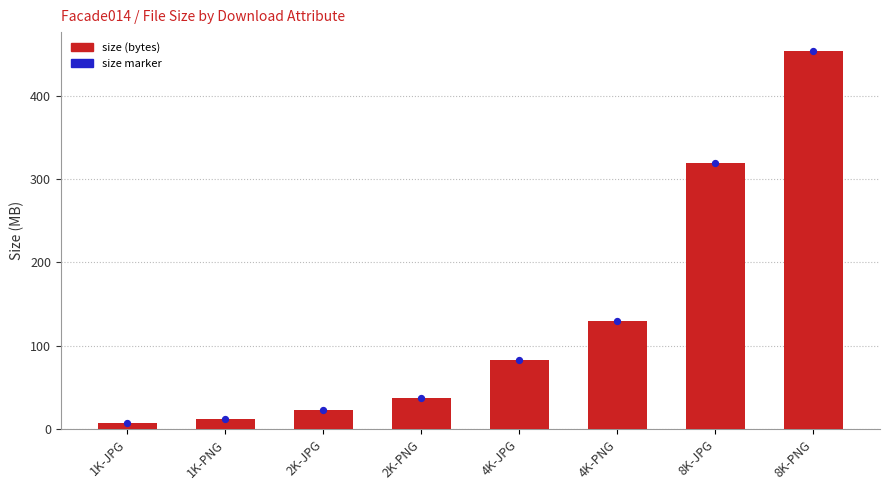

Which series reaches the minimum Y coordinate?

size